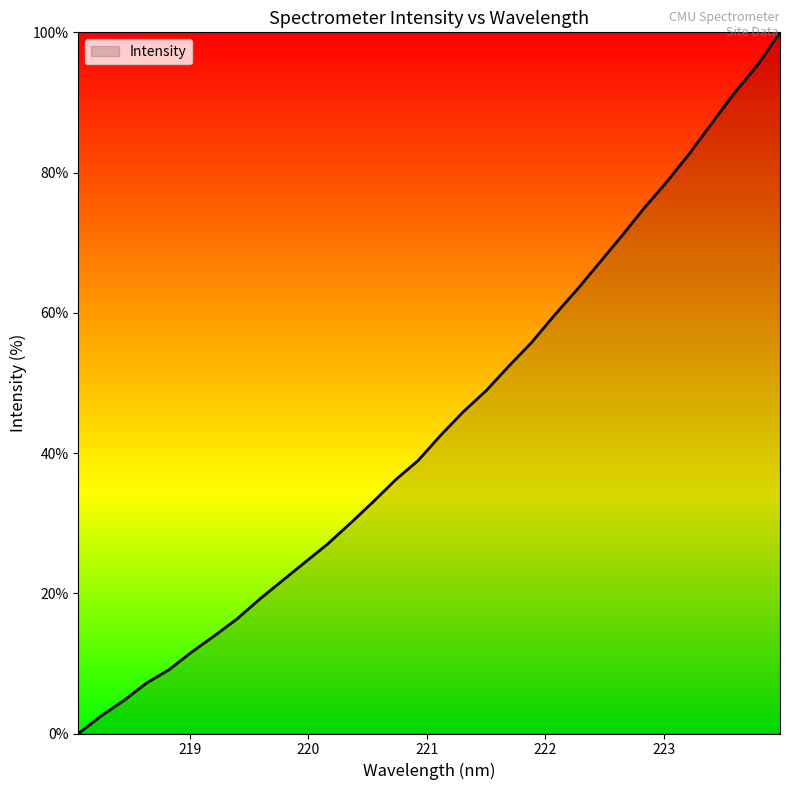

Does the chart have visible grid lines?

No